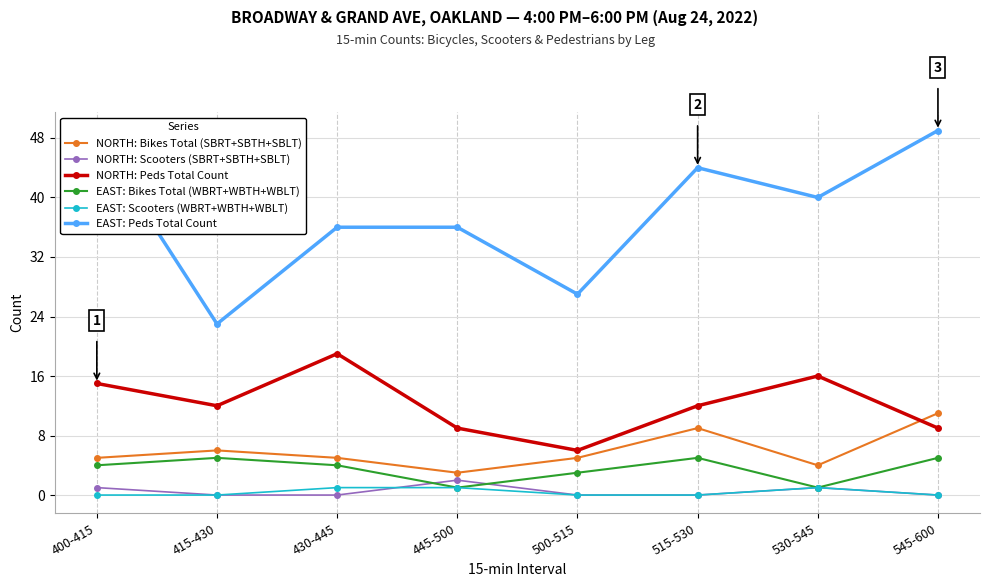

Which series has the largest range (max minus min)?

EAST: Peds Total Count